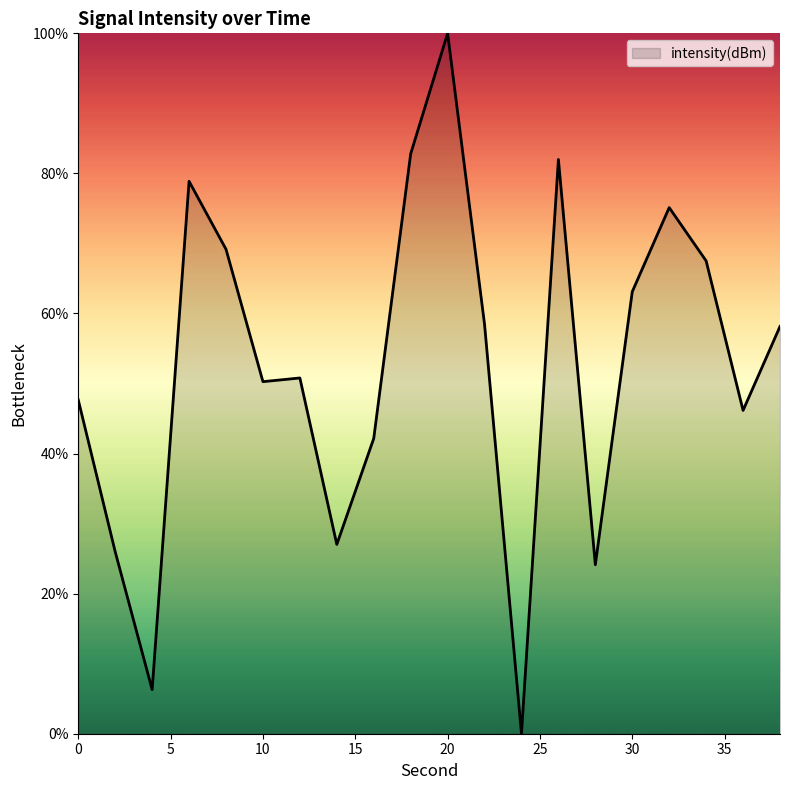

What is the greatest value displayed?

100.0